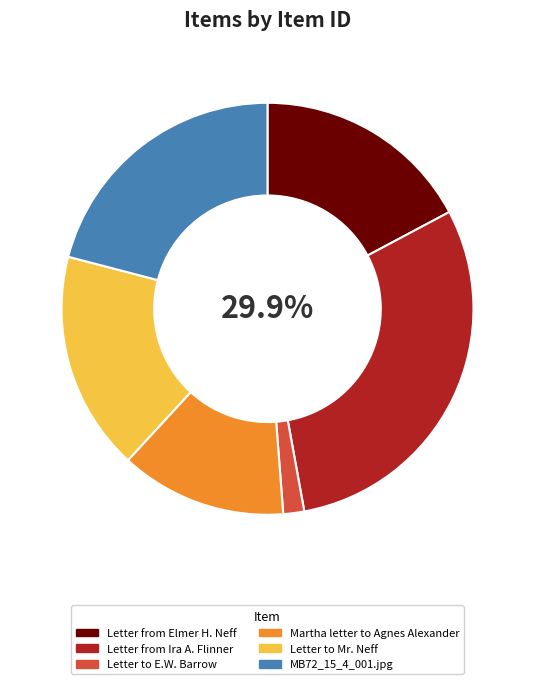

Count the number of slices in the pie.

6